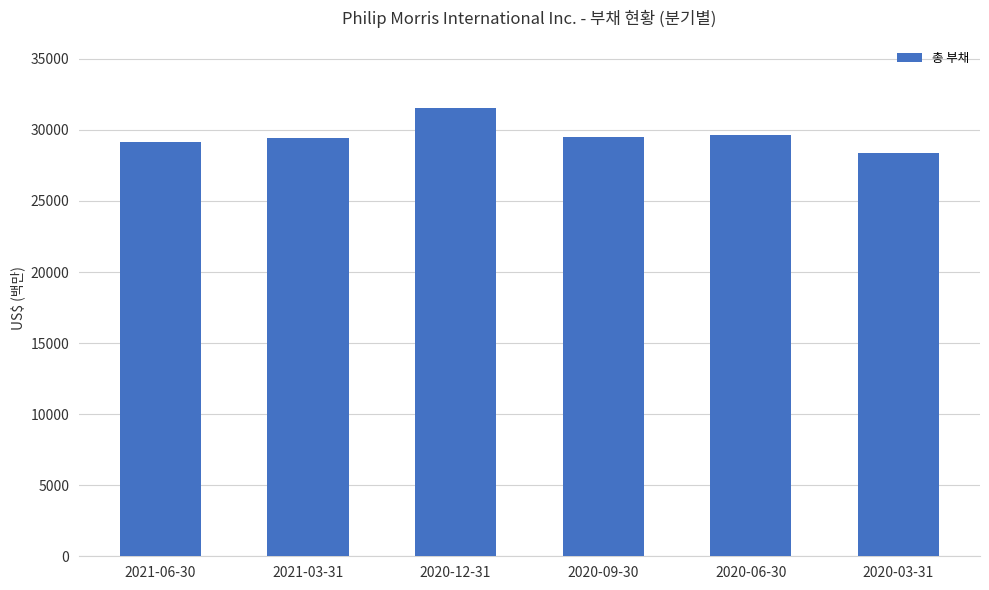

Which category has the highest value across all series?

2020-12-31